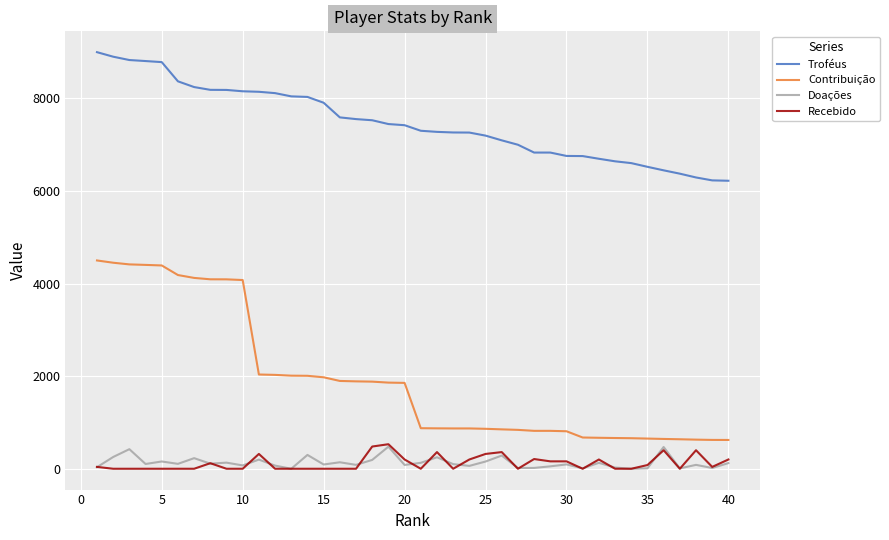

Which series has the largest range (max minus min)?

Contribuição